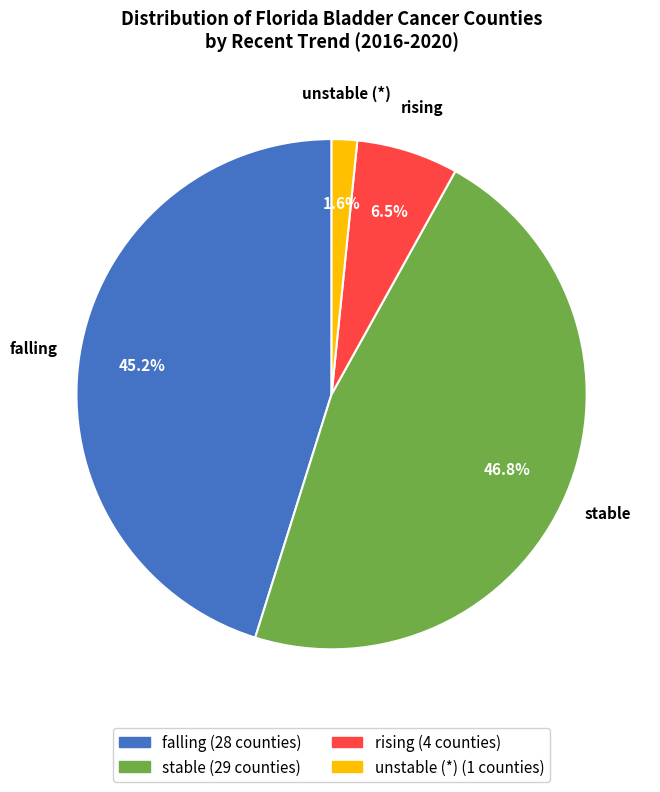

Is there a majority slice in this chart?

No